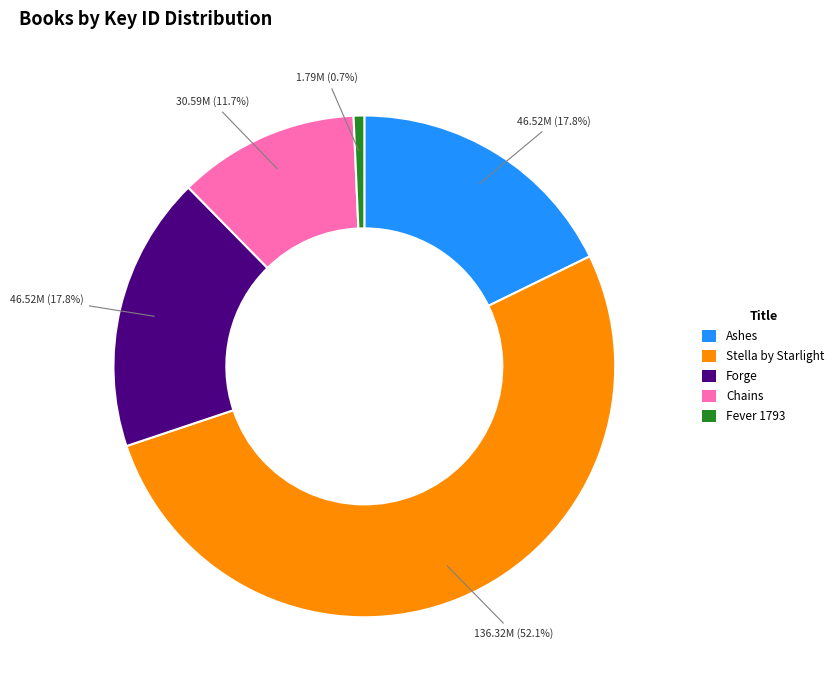

Count the number of slices in the pie.

5